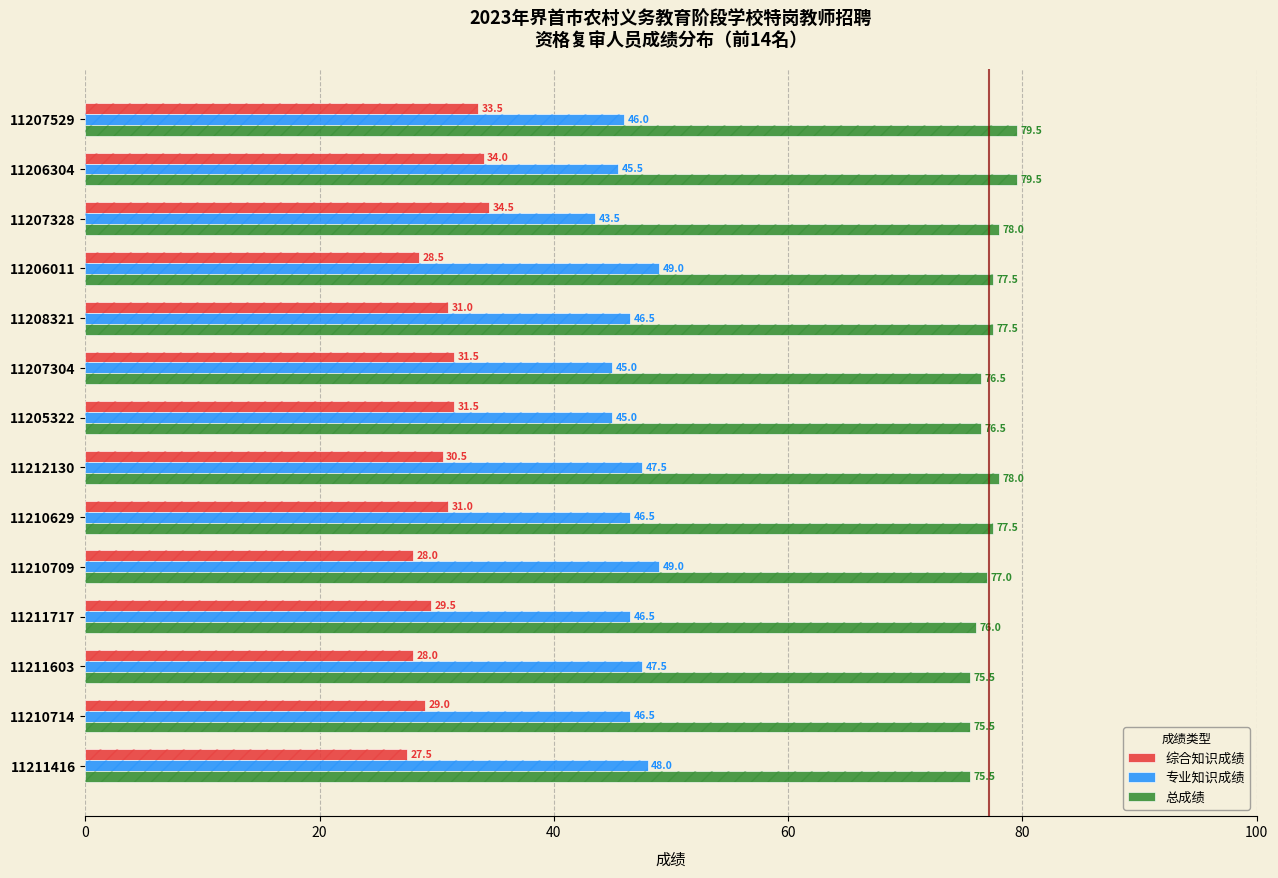

What are all the series names shown in the legend?

综合知识成绩, 专业知识成绩, 总成绩